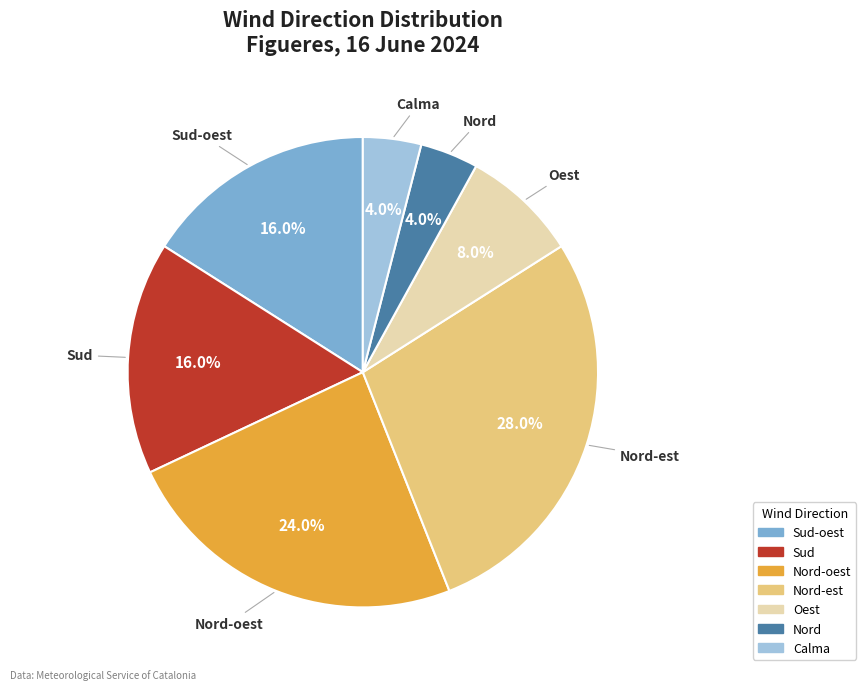

What portion of the pie excludes Sud?

84.0%